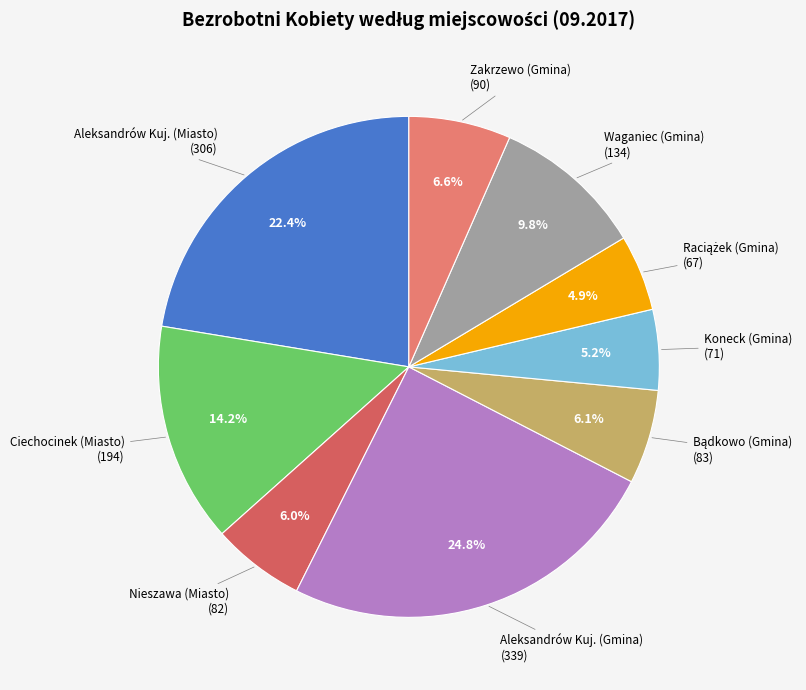

Count the number of slices in the pie.

9